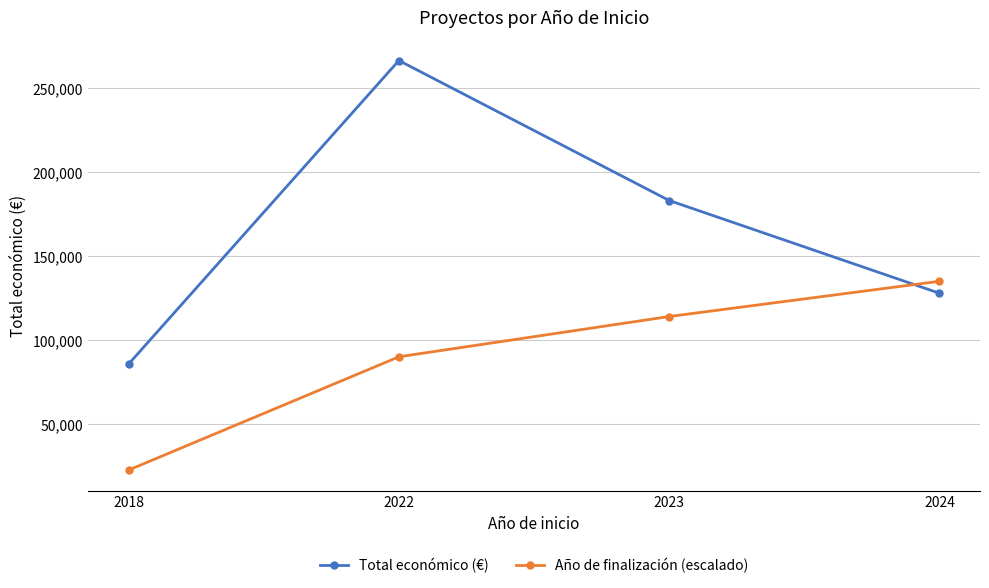

Reading right to left, transcribe all the data shown in this chart.

Total económico (€): 127882.0	183133.0	266550.5	85657.5
Año de finalización (escalado): 135000.0	114000.0	90000.0	22500.0